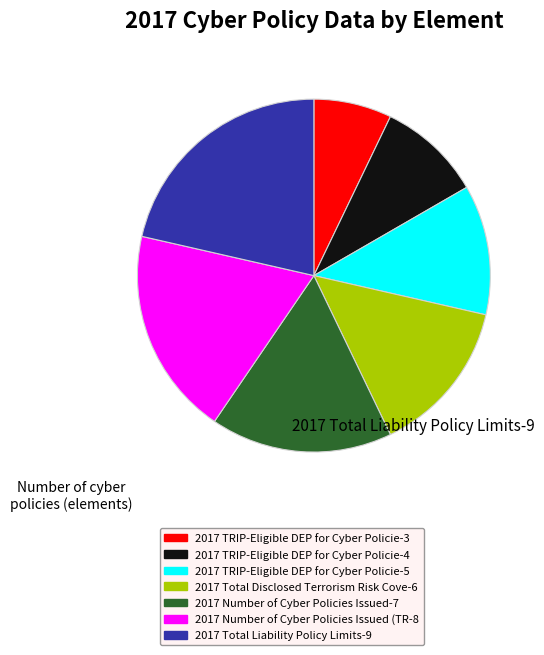

Is there a majority slice in this chart?

No